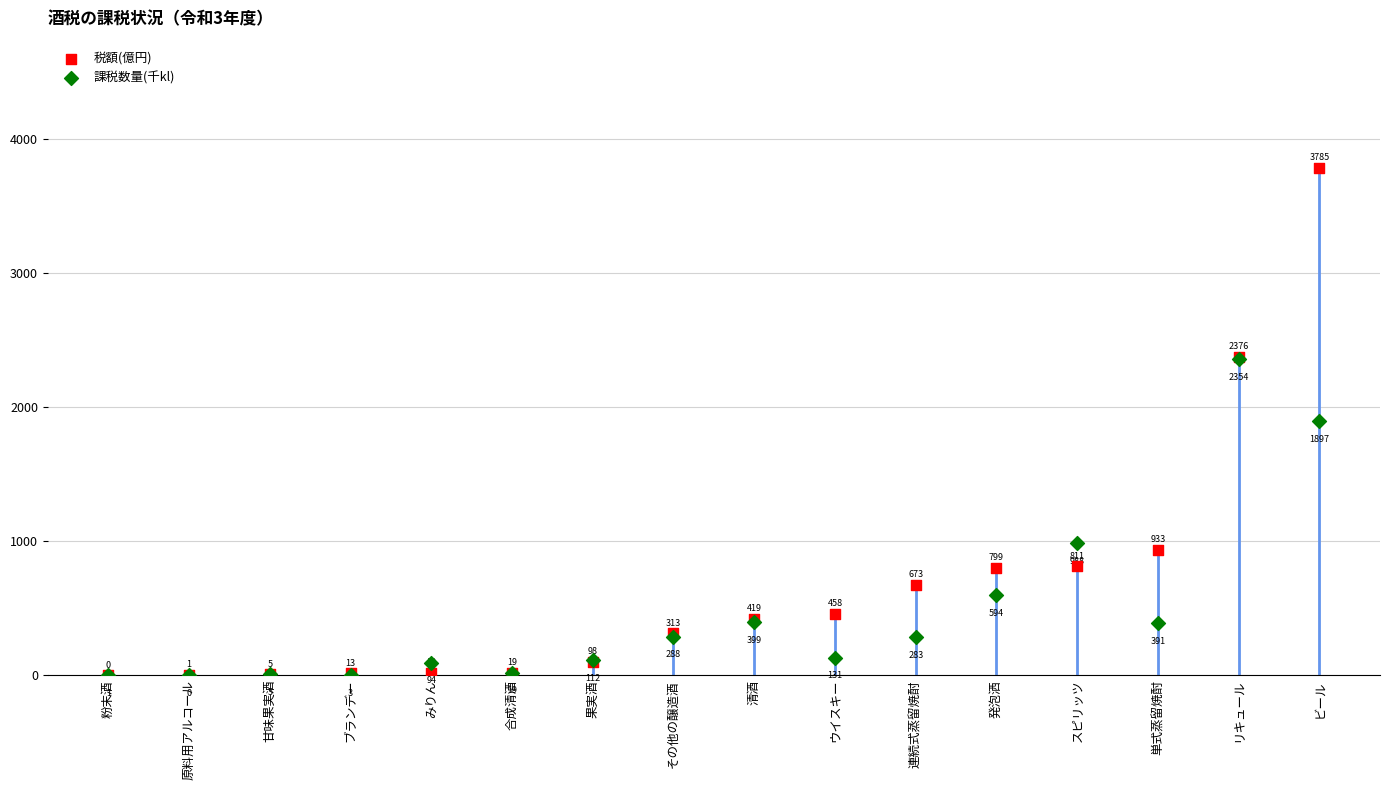

Which series contains the highest Y value?

税額(億円)